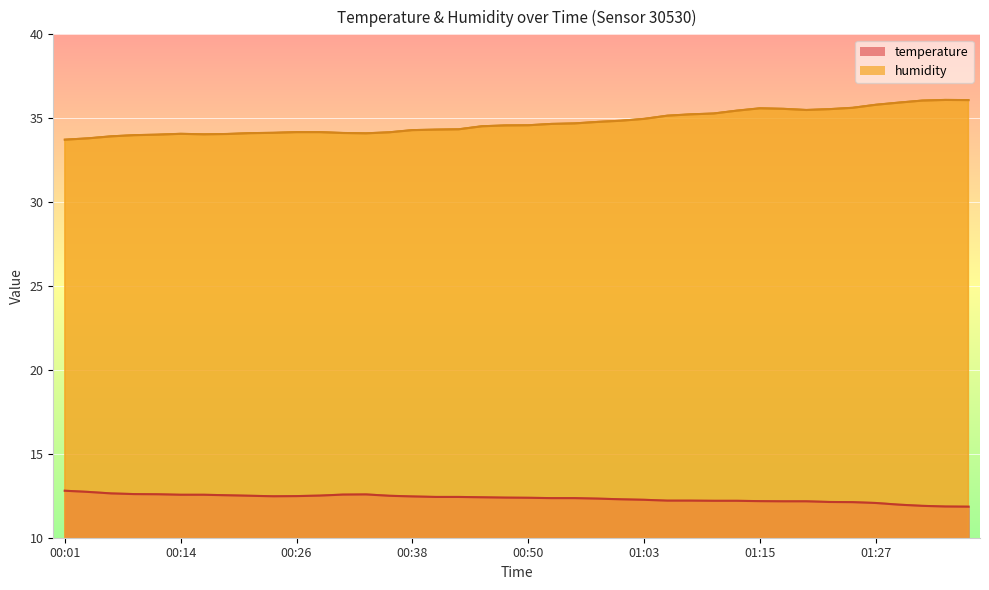

Does the chart display data point markers on the line(s)?

No